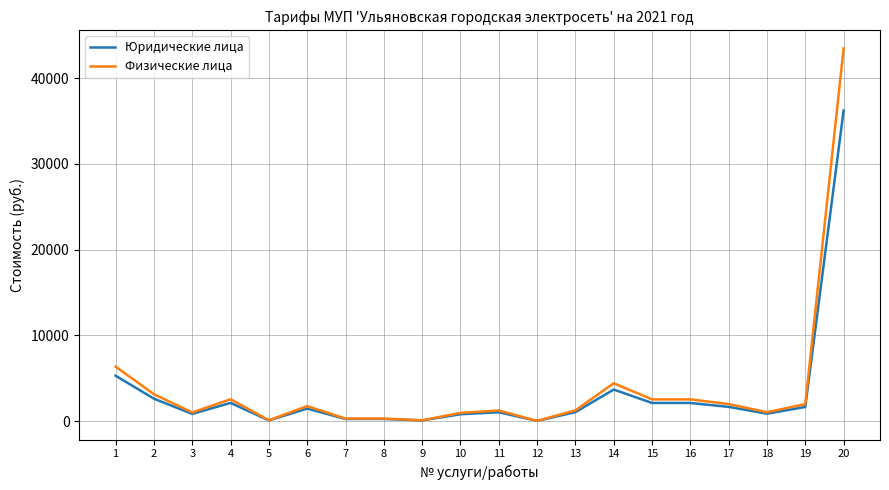

The value of Физические лица at 20 is 43452.9. True or false?

True